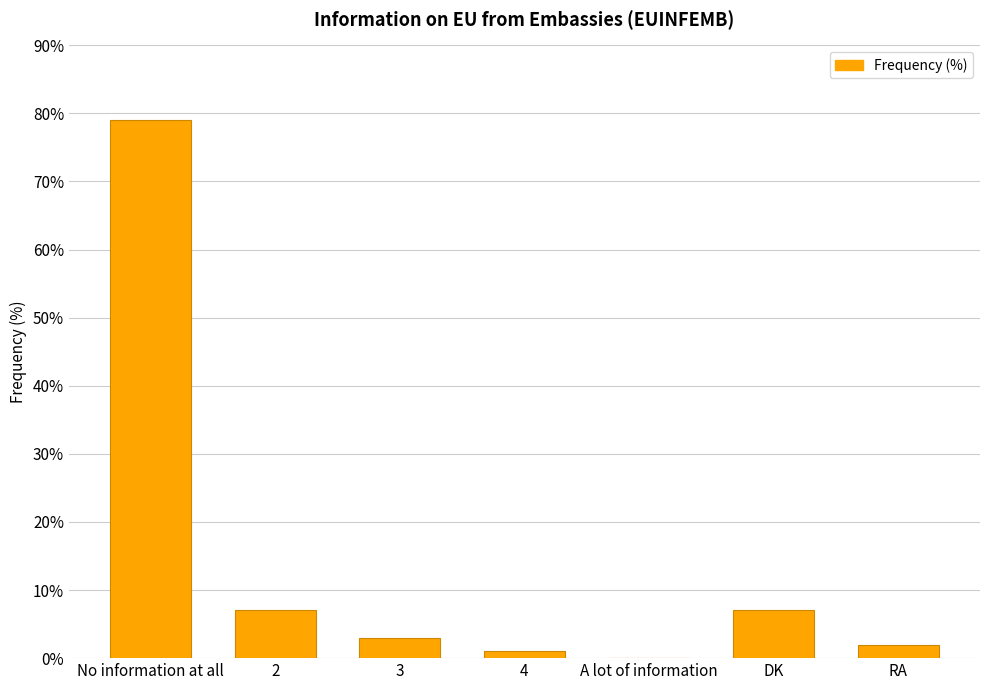

Which has a higher value, 4 or 3?

3